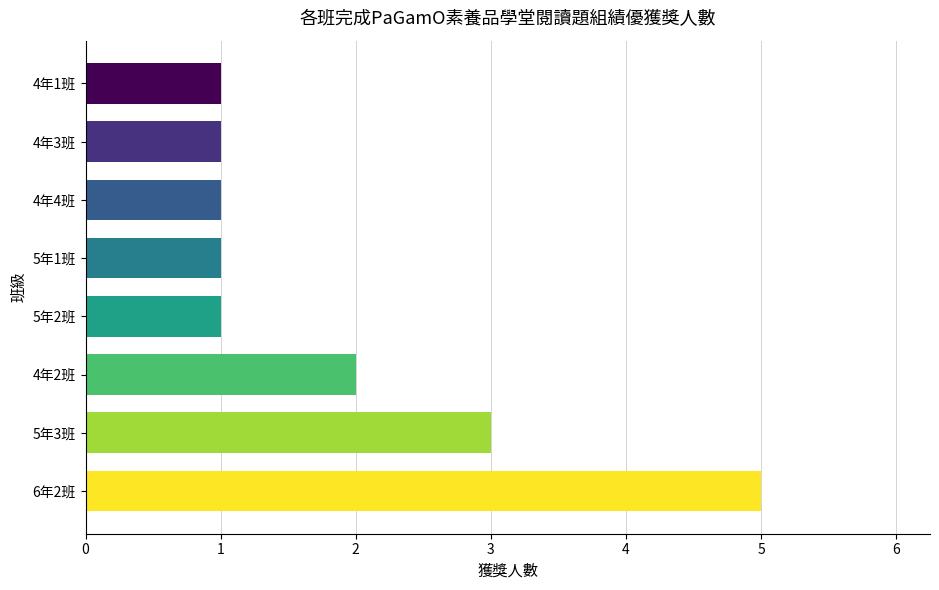

The chart shows a value of 5 at 6年2班. True or false?

True